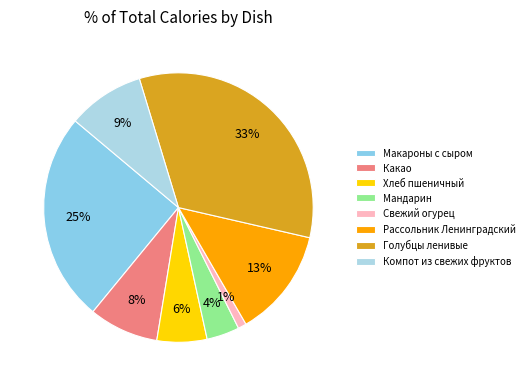

Rank the categories by value from lowest to highest.

Свежий огурец, Мандарин, Хлеб пшеничный, Какао, Компот из свежих фруктов, Рассольник Ленинградский, Макароны с сыром, Голубцы ленивые